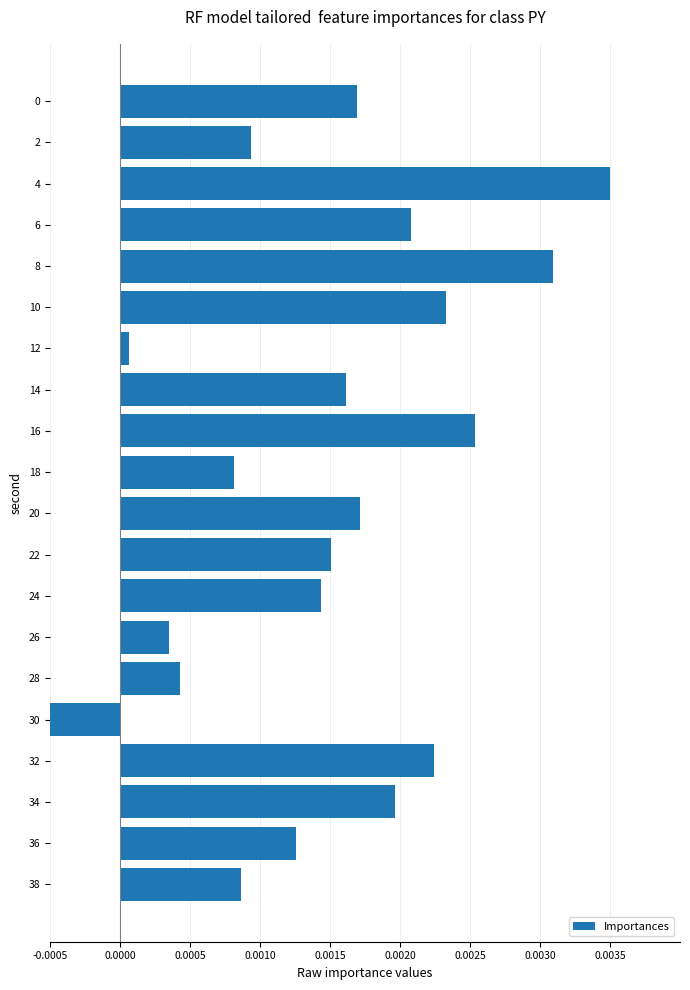

Where is the data nearest to the value 0?

12